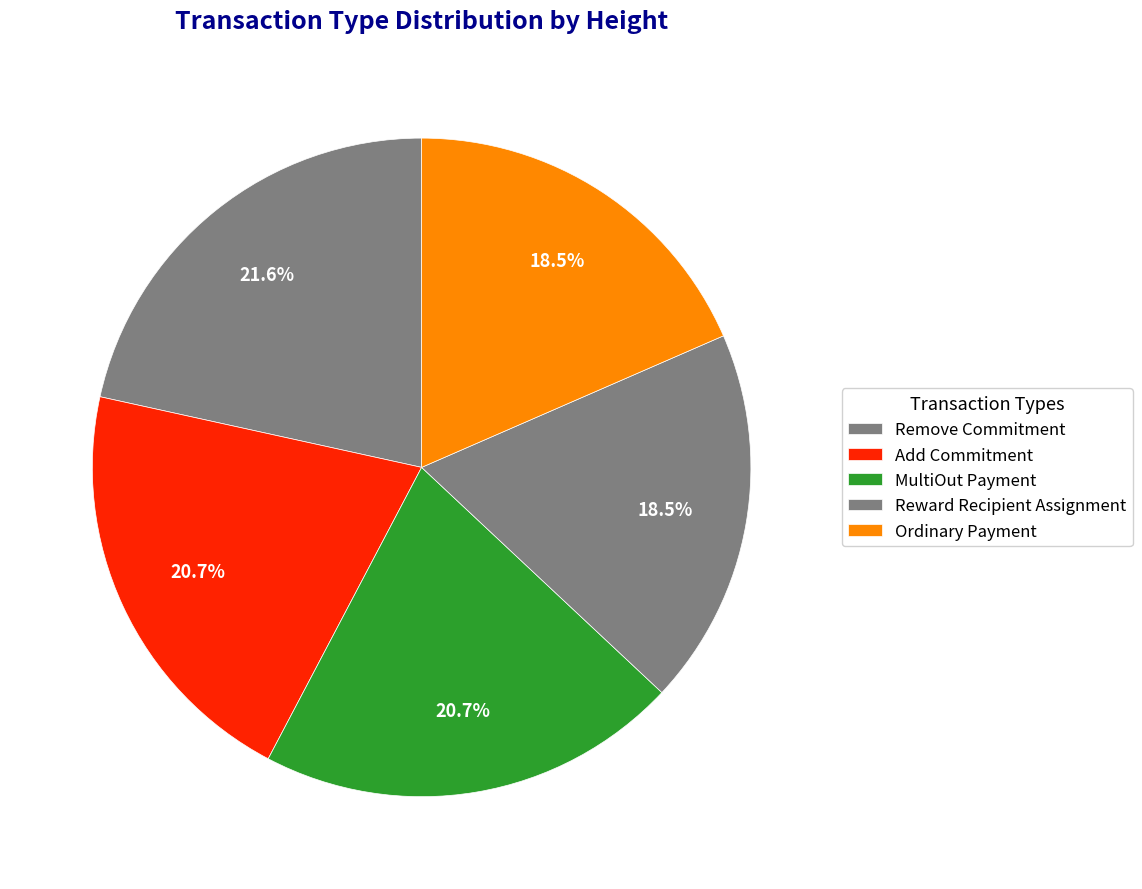

Is MultiOut Payment the majority of the pie?

No